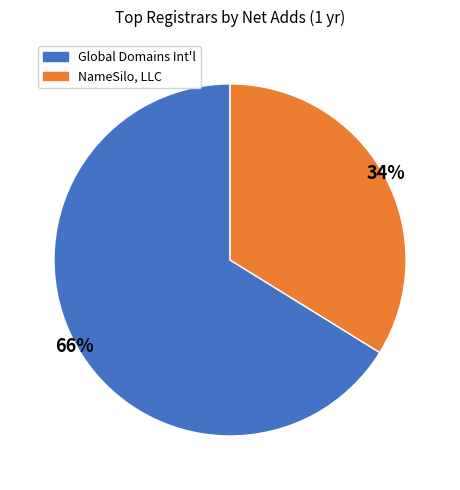

To the nearest percent, what is the average slice percentage?

50%